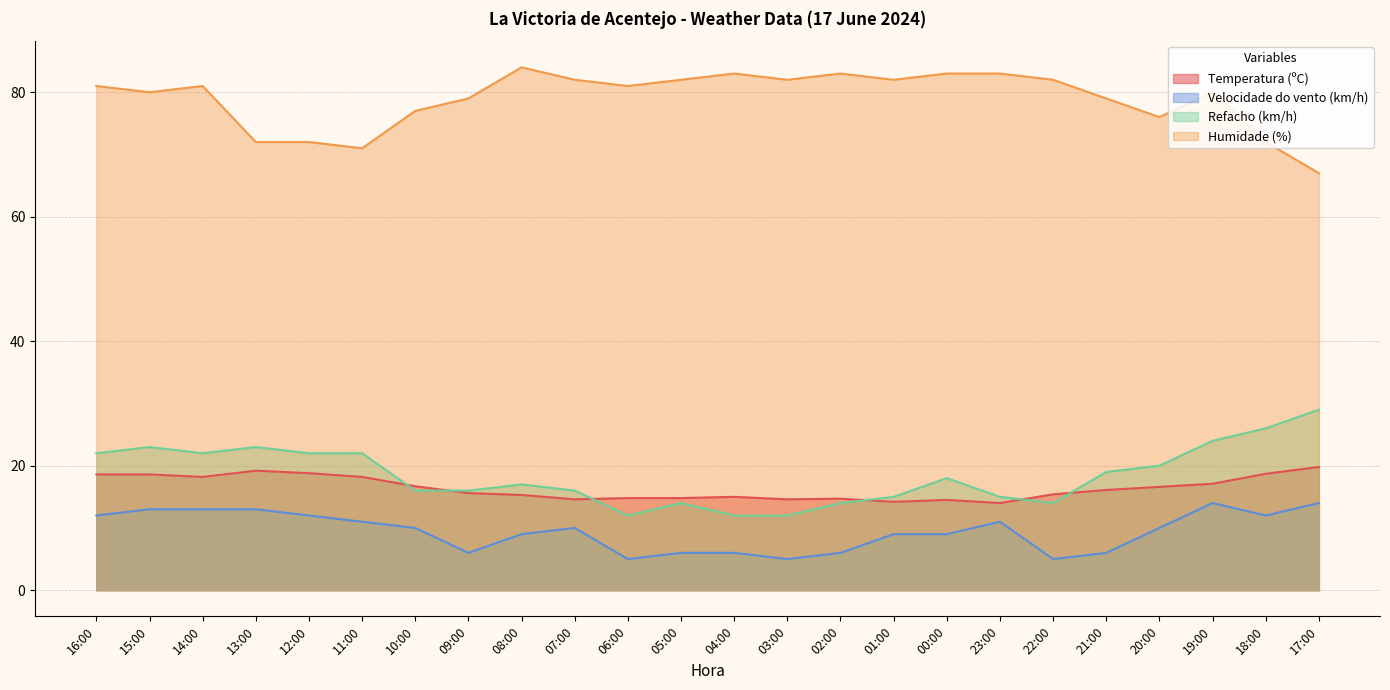

What is the label of the 9th point from the right?

01:00